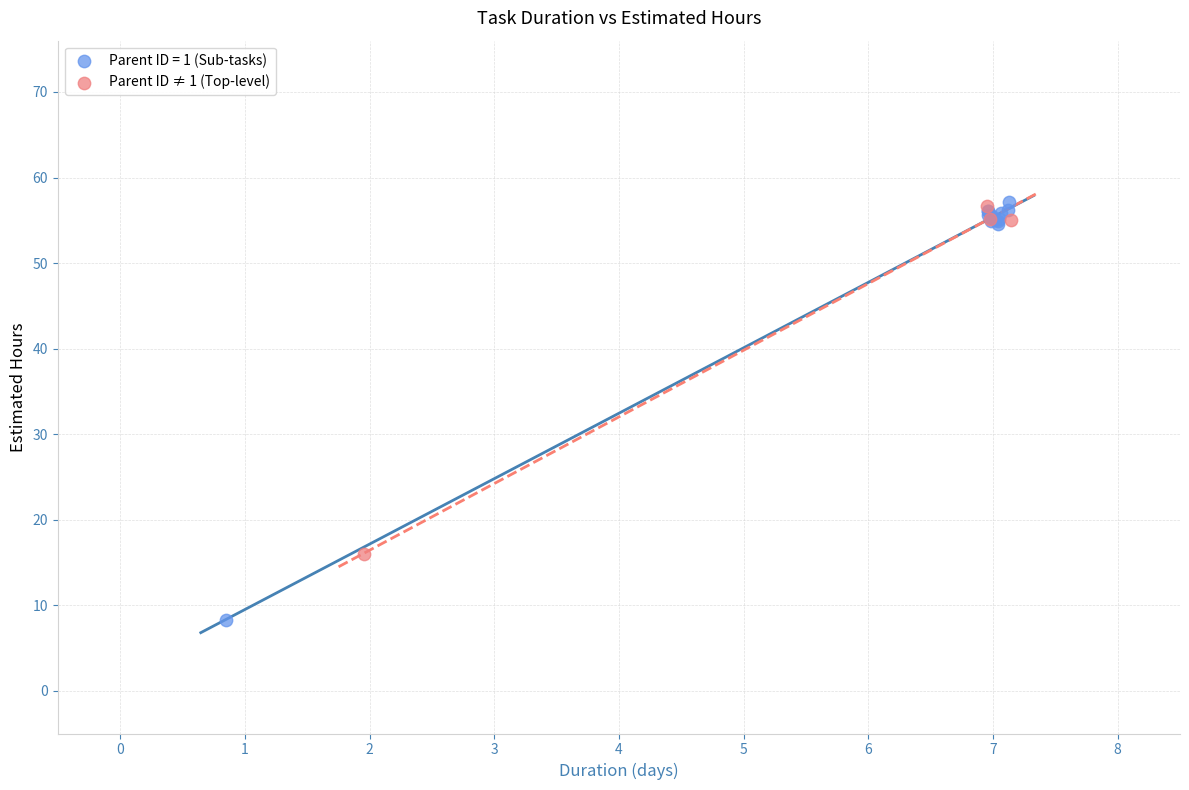

Which series has the largest Y range (max minus min)?

Parent ID = 1 (Sub-tasks)